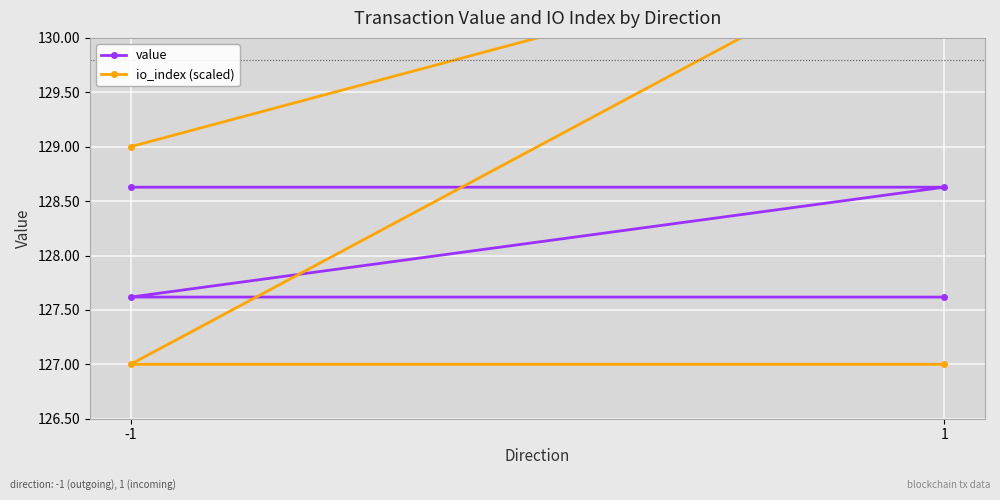

How many times do io_index (scaled) and value cross each other?

1